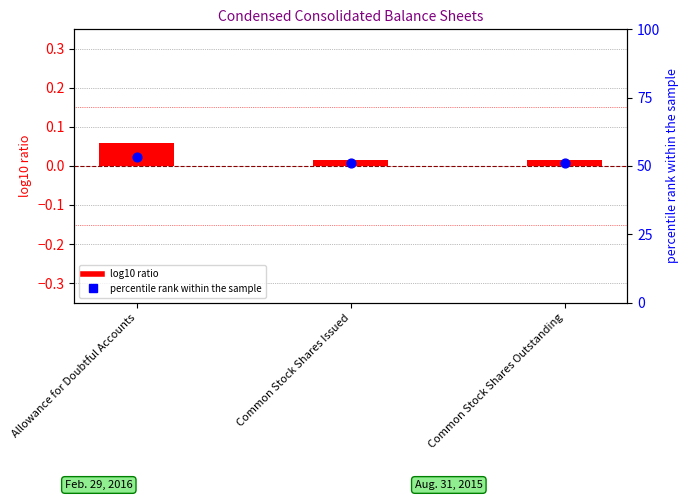

Which series reaches the maximum Y coordinate?

percentile rank within the sample